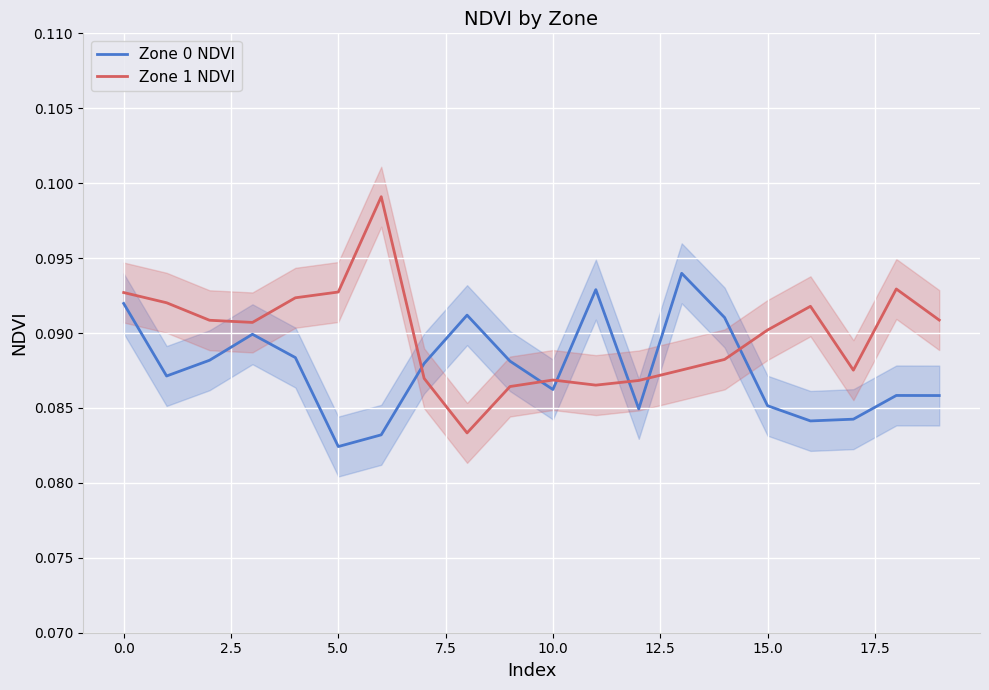

After their last crossing, which series has the higher values: Zone 0 NDVI or Zone 1 NDVI?

Zone 1 NDVI